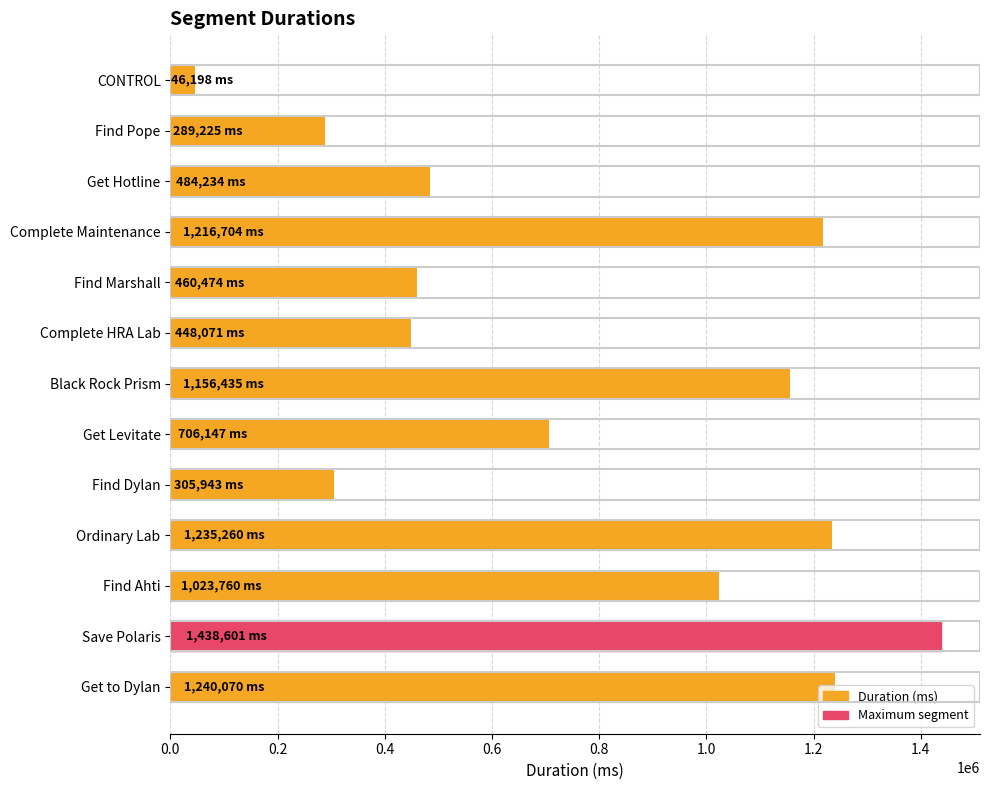

Read the value at Complete HRA Lab, to the nearest 100.

448100